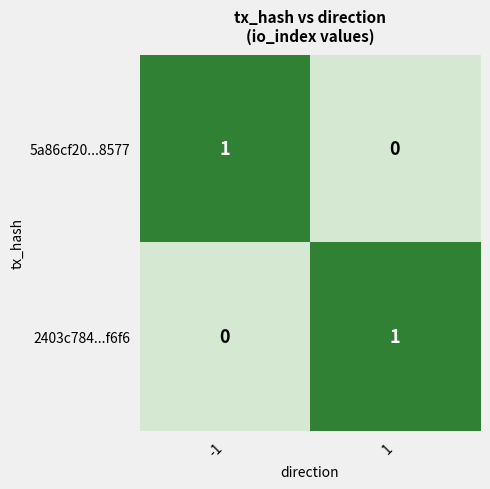

Rank the series at 1 from highest to lowest value.

2403c784...f6f6, 5a86cf20...8577